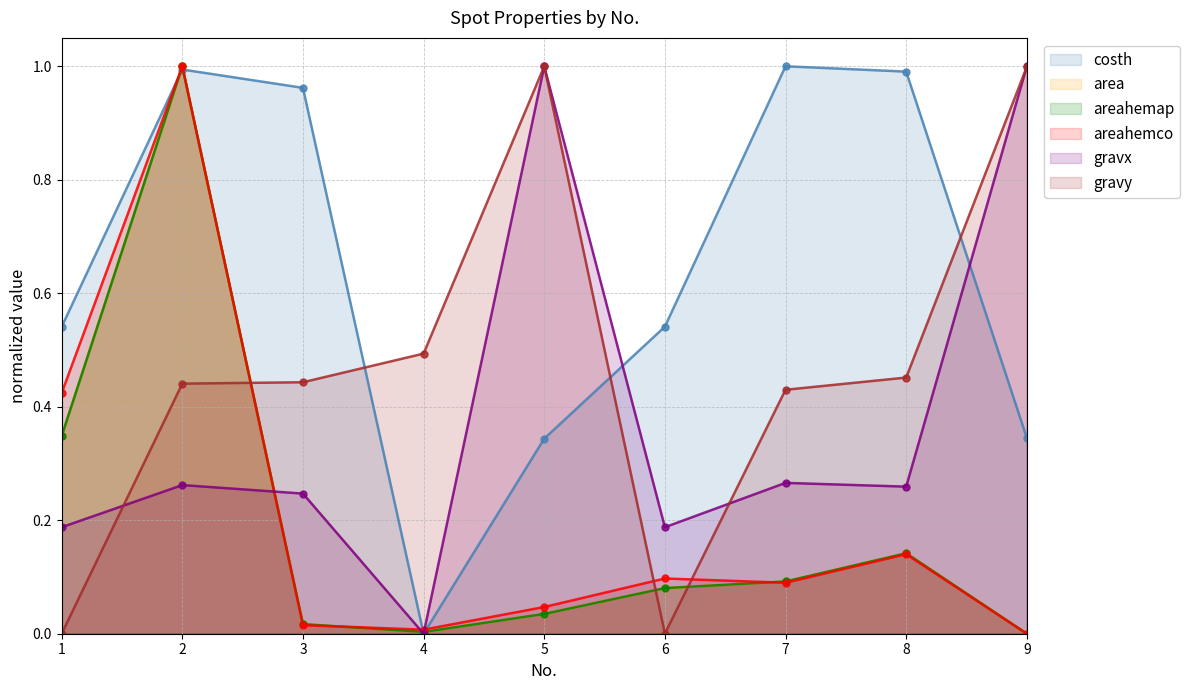

What is the spread (max minus min) of values at 4?

0.5